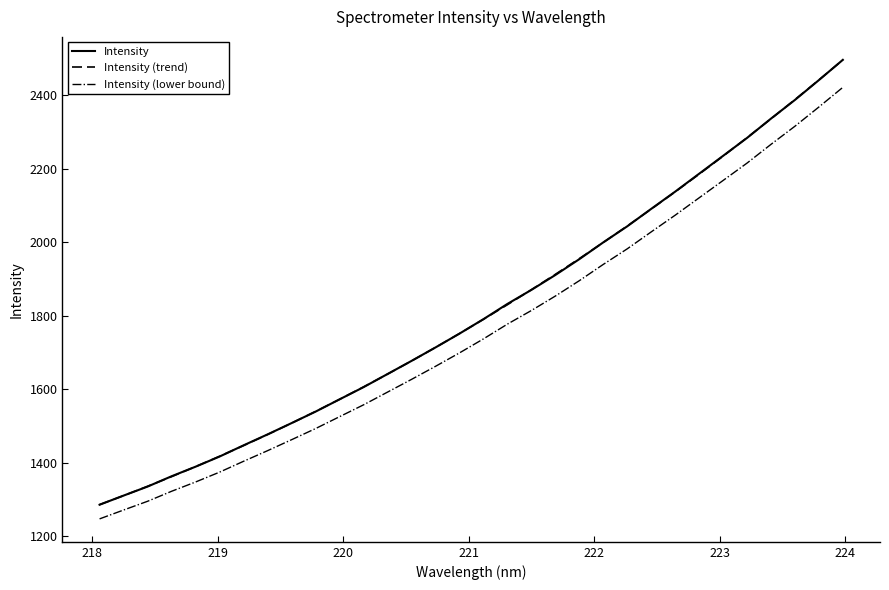

How many lines are shown in the chart?

3